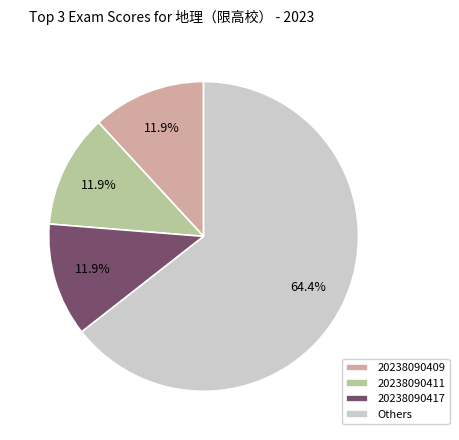

What is the ratio of the value at Others to the value at 20238090409?

5.4